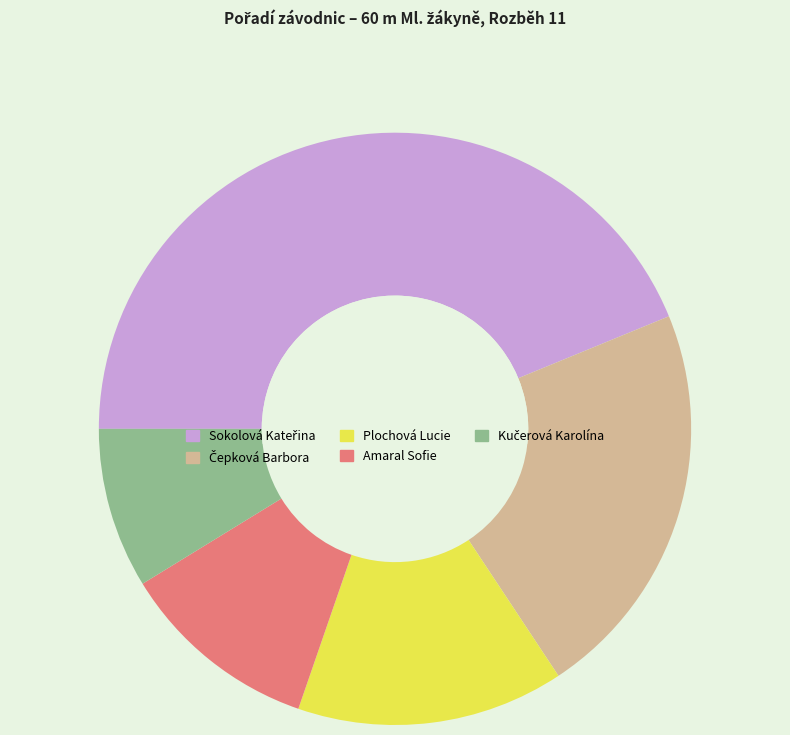

Is there a majority slice in this chart?

No